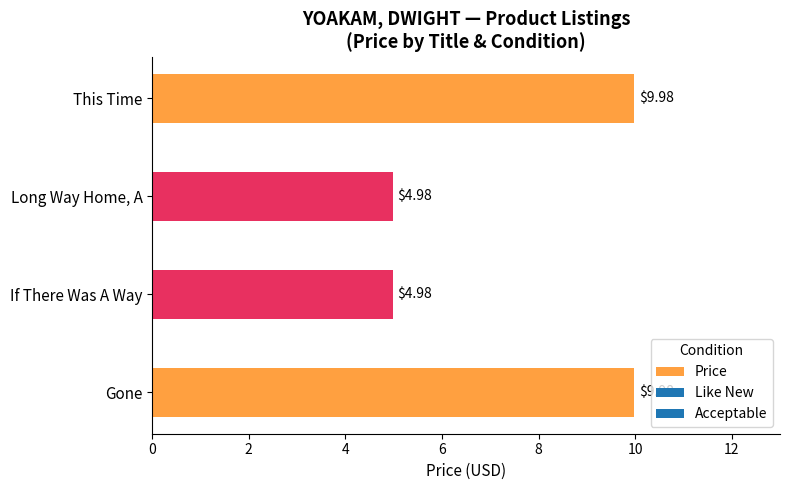

What is the maximum value shown in the chart?

10.0